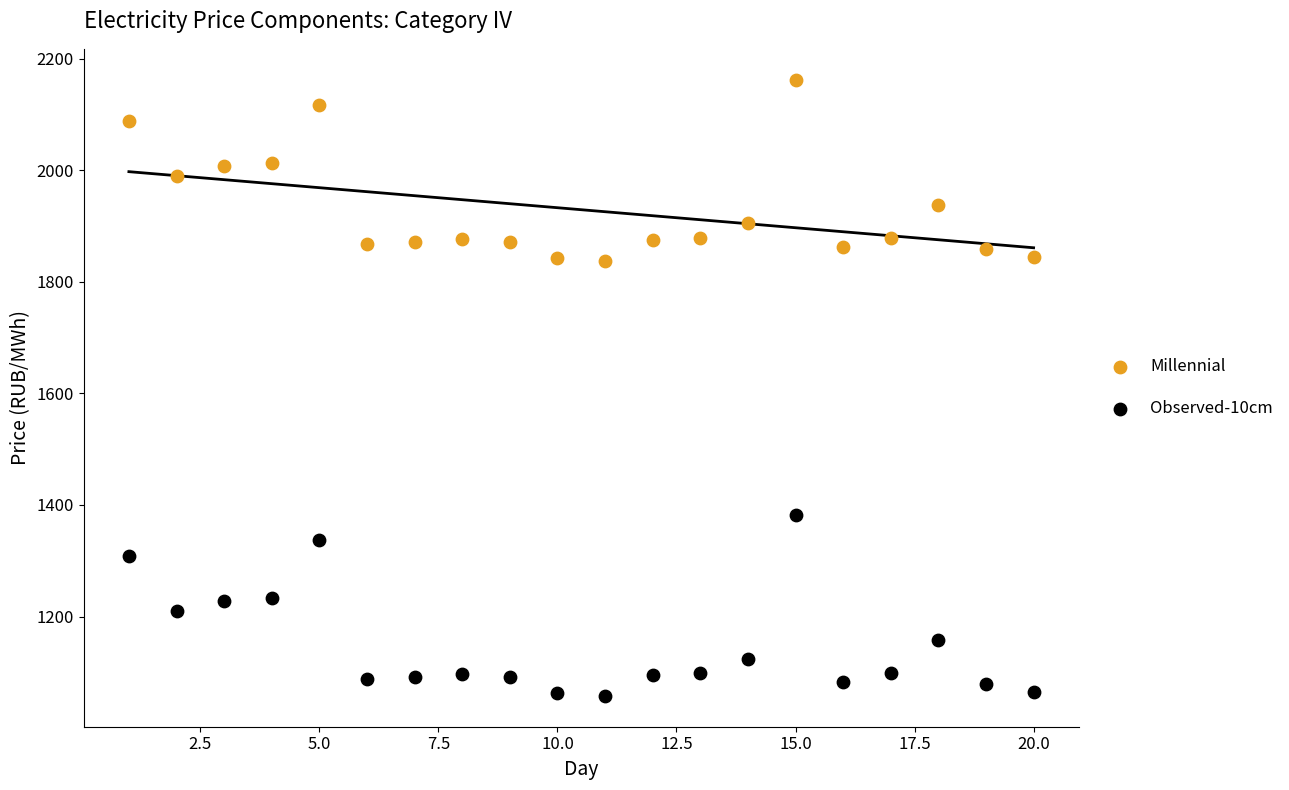

What are all the series names shown in the legend?

Millennial, Observed-10cm